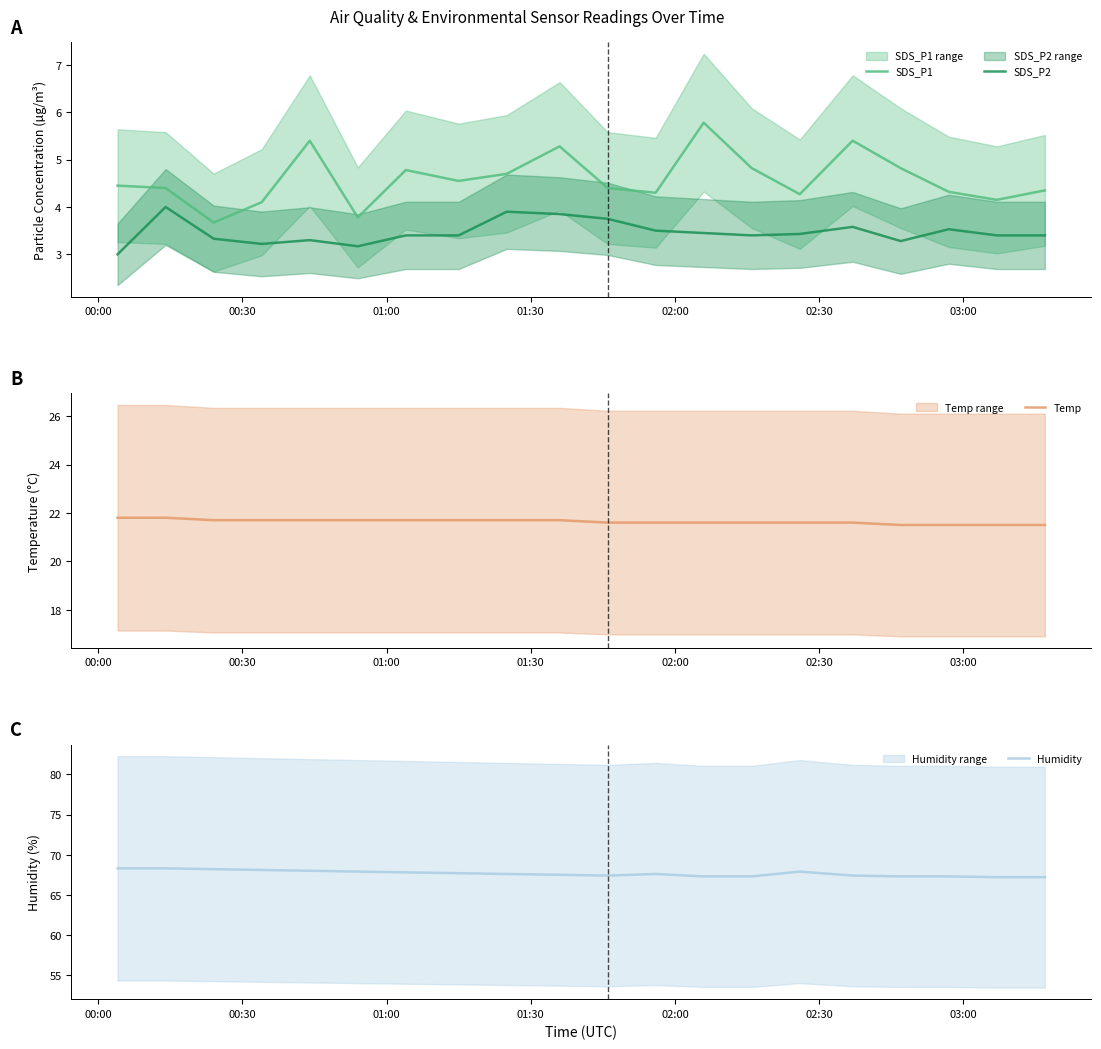

What is the minimum value for SDS_P1?

3.7